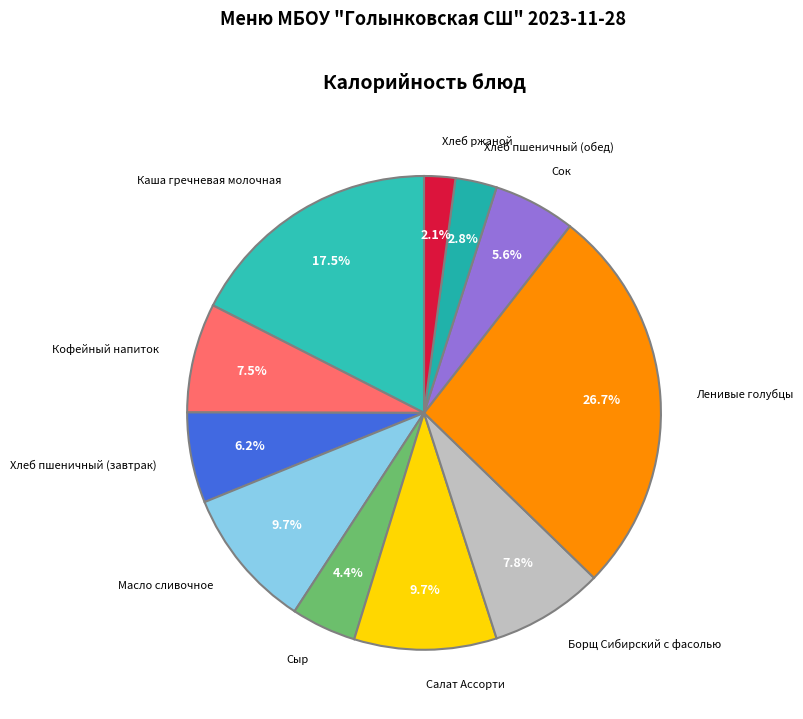

How many segments does this pie chart have?

11